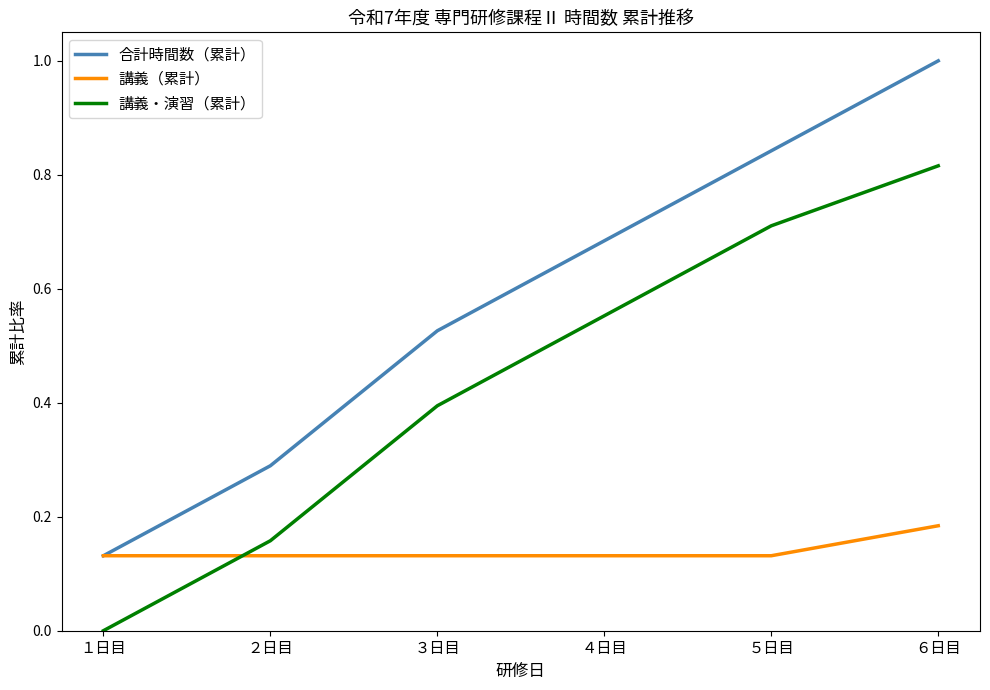

The 講義・演習（累計） series shows 0.1 at ３日目. True or false?

False